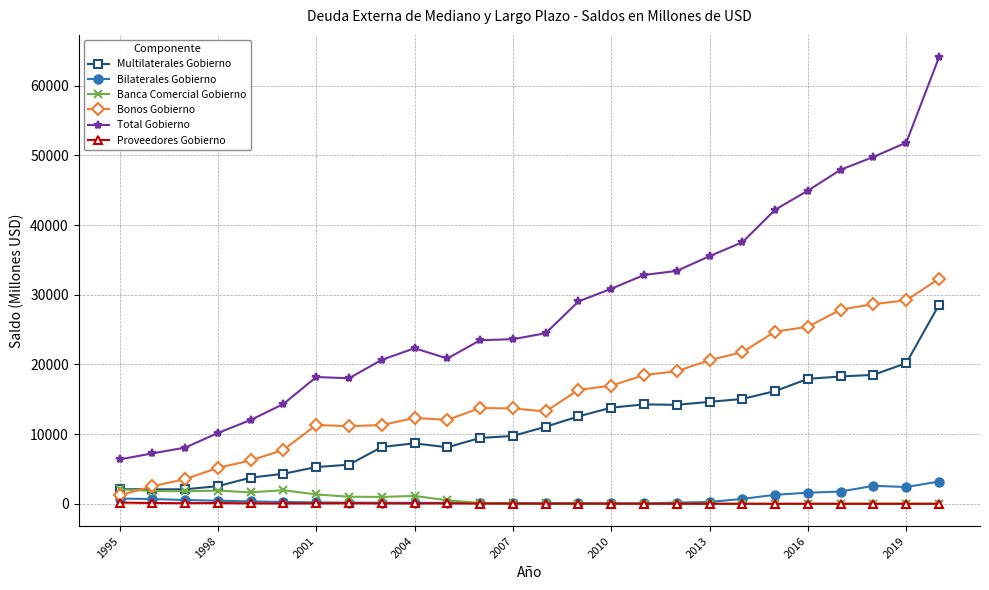

What is the value of the Proveedores Gobierno point at the 17th from the left?

12.6